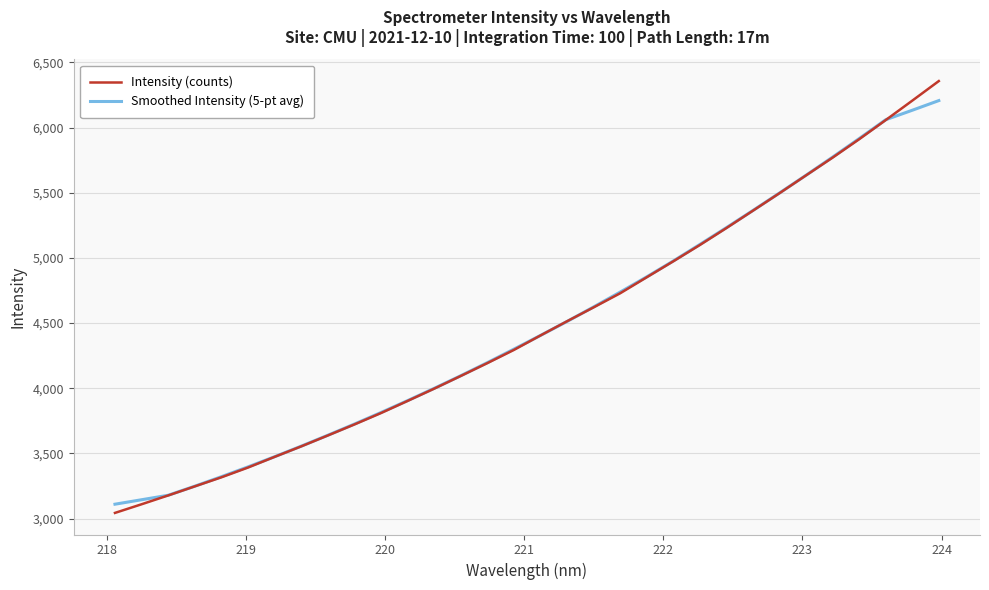

List the series in order of their peak value, lowest first.

Smoothed Intensity (5-pt avg), Intensity (counts)